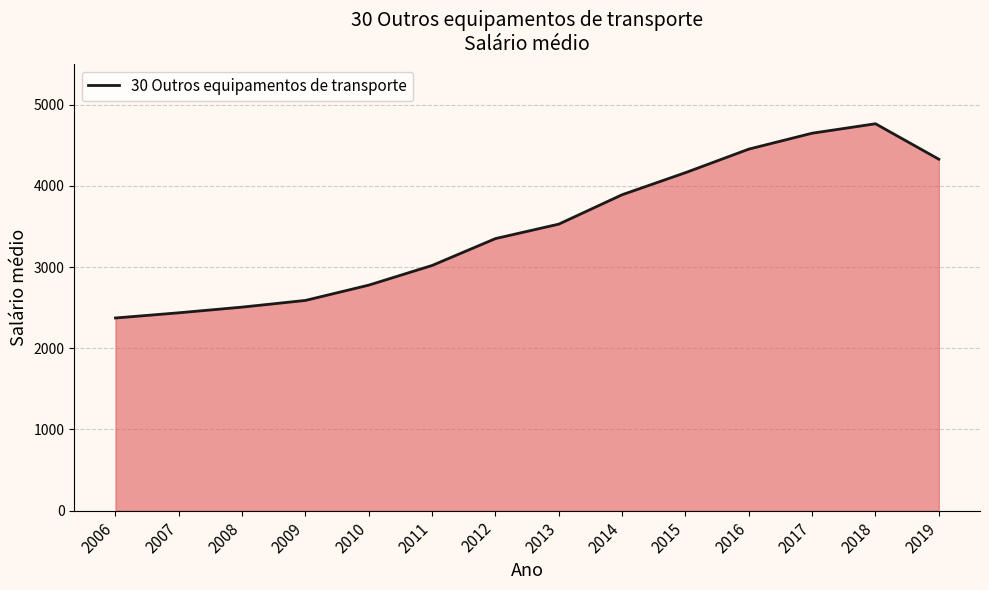

The chart shows a value of 3020.0 at 2011. True or false?

True